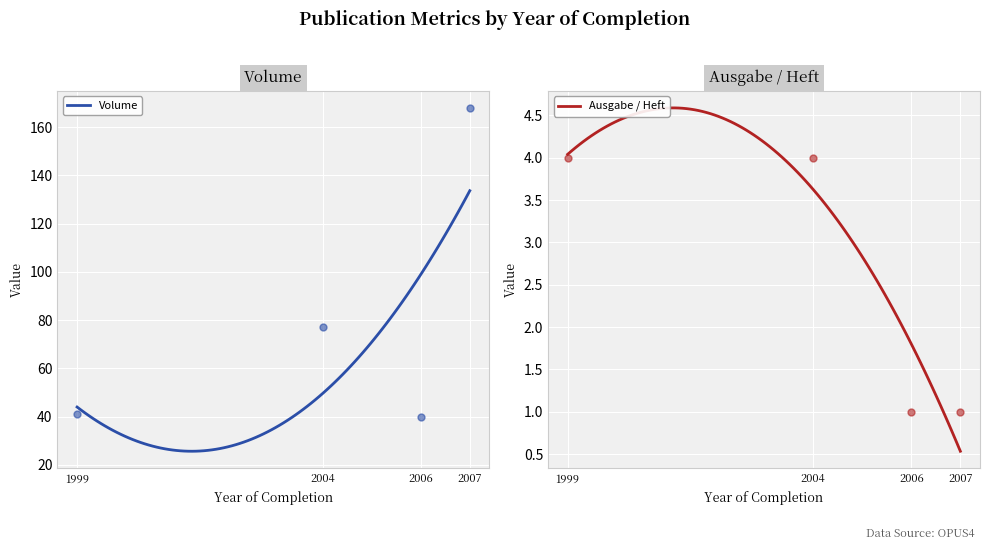

Which series has the largest total across all categories?

Volume